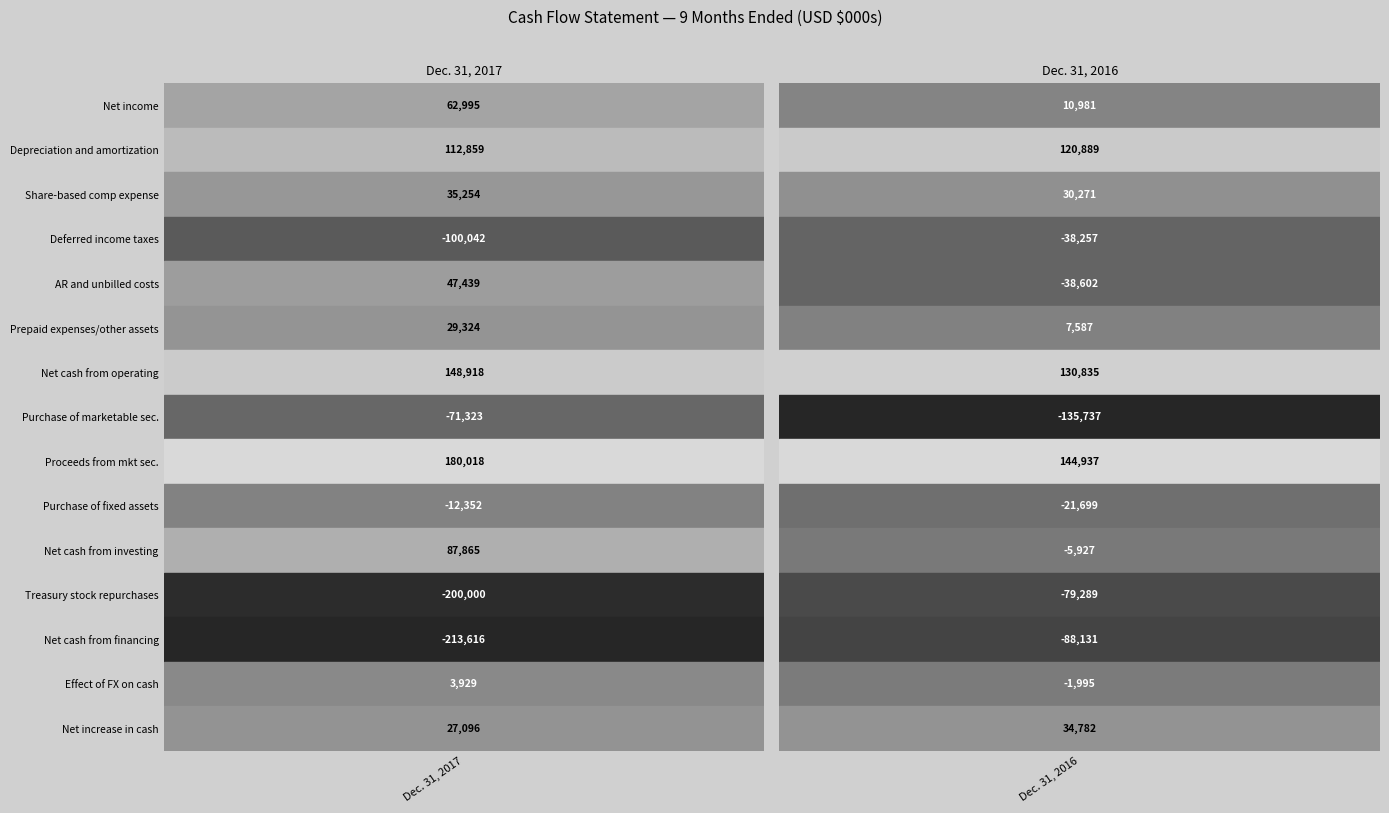

Reading left to right, extract all data points from this chart.

Net income: 62995	10981
Depreciation and amortization: 112859	120889
Share-based comp expense: 35254	30271
Deferred income taxes: -100042	-38257
AR and unbilled costs: 47439	-38602
Prepaid expenses/other assets: 29324	7587
Net cash from operating: 148918	130835
Purchase of marketable sec.: -71323	-135737
Proceeds from mkt sec.: 180018	144937
Purchase of fixed assets: -12352	-21699
Net cash from investing: 87865	-5927
Treasury stock repurchases: -200000	-79289
Net cash from financing: -213616	-88131
Effect of FX on cash: 3929	-1995
Net increase in cash: 27096	34782